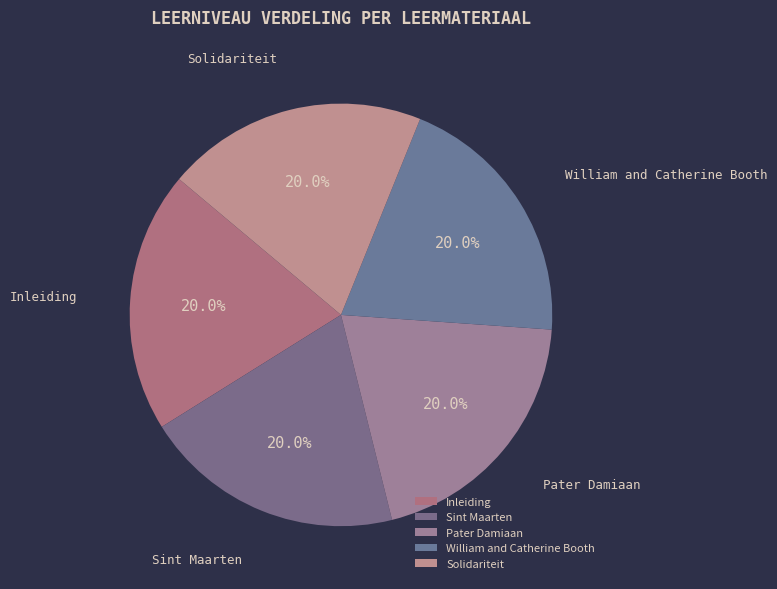

Is the sum of Pater Damiaan and Solidariteit greater than half?

No